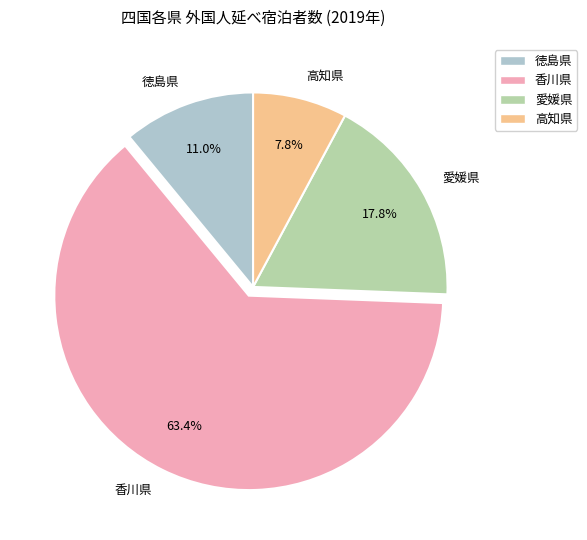

How many slices are in this pie chart?

4